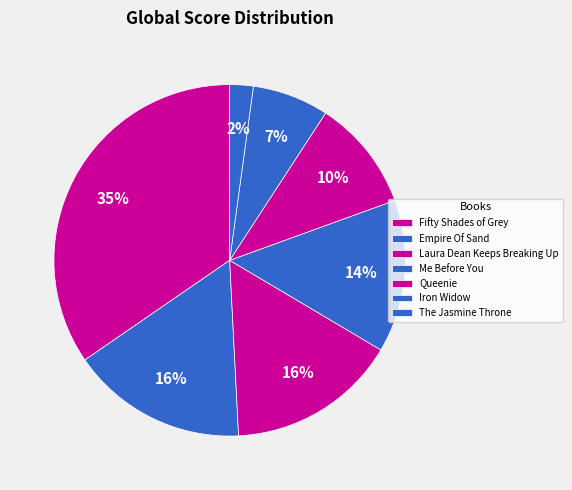

To the nearest percent, what is the difference between the Laura Dean Keeps Breaking Up and The Jasmine Throne slice percentages?

14%